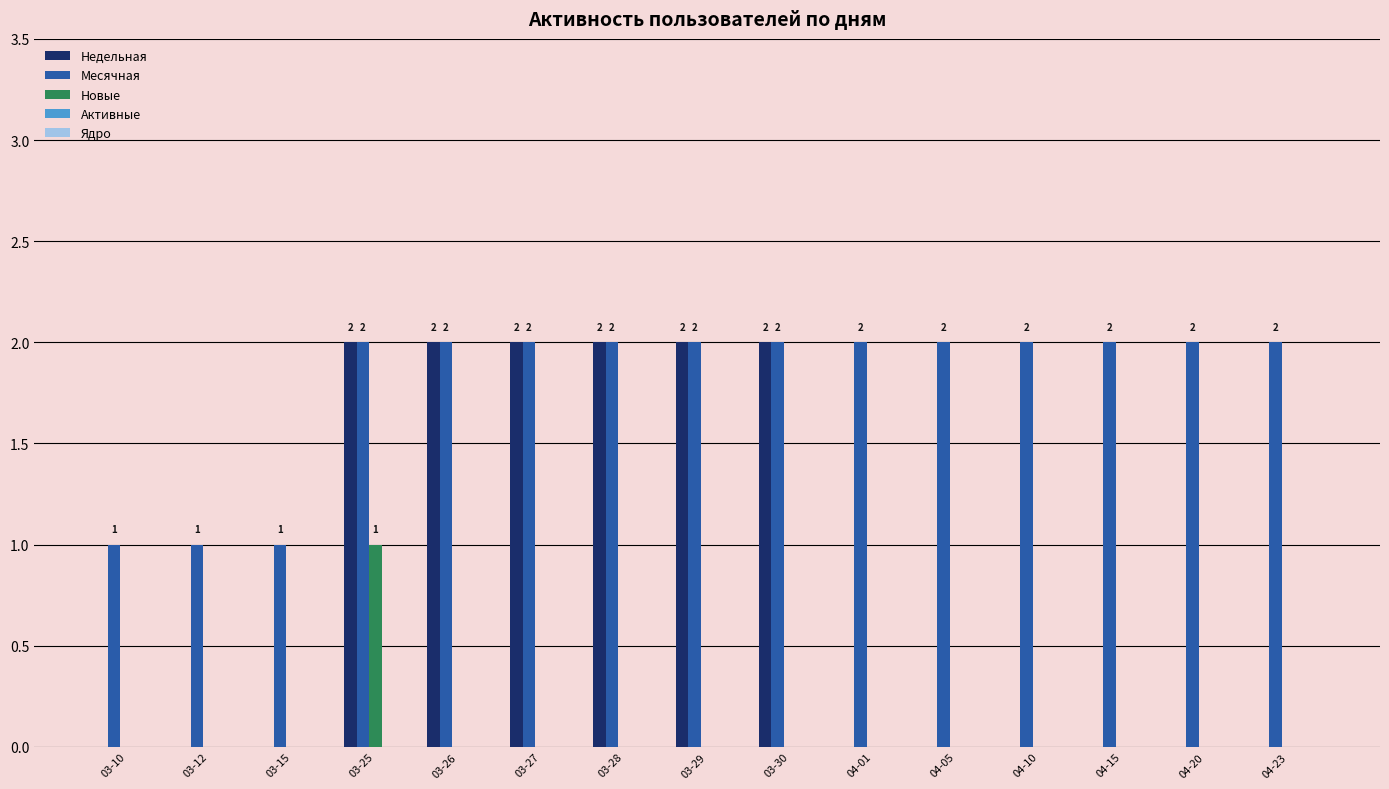

Which series has the largest total across all categories?

Месячная